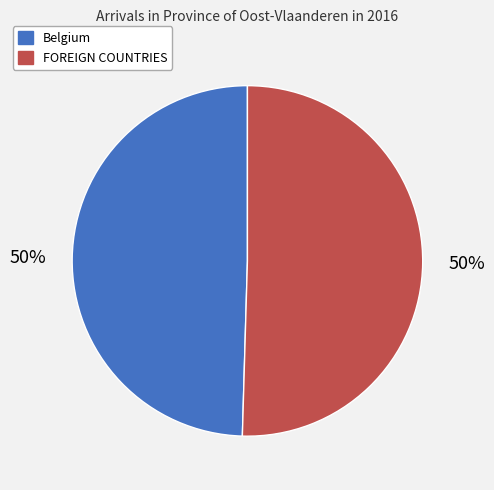

What is the ratio of the value at Belgium to the value at FOREIGN COUNTRIES?

1.0